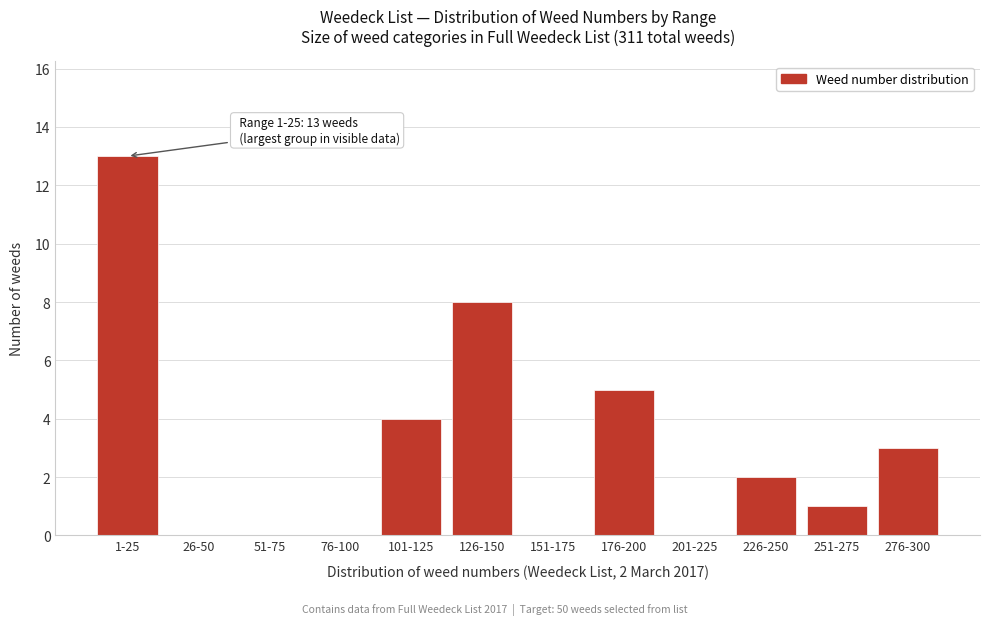

Reading left to right, transcribe all the data shown in this chart.

1-25=13	26-50=0	51-75=0	76-100=0	101-125=4	126-150=8	151-175=0	176-200=5	201-225=0	226-250=2	251-275=1	276-300=3